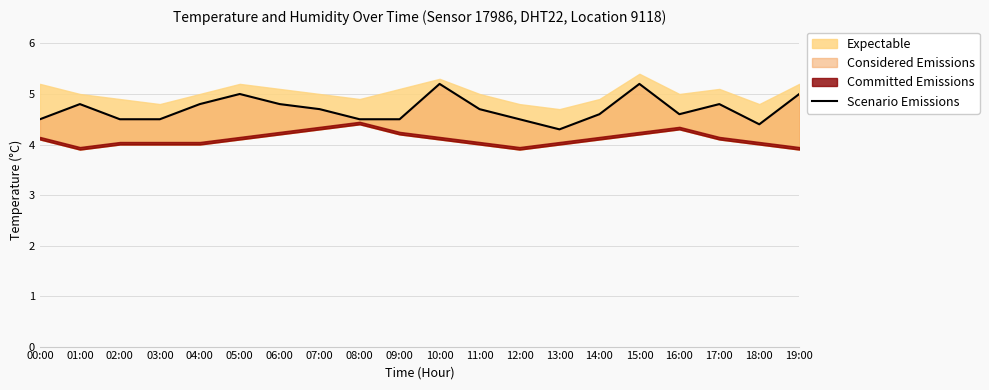

What position from the left is 03:00?

4